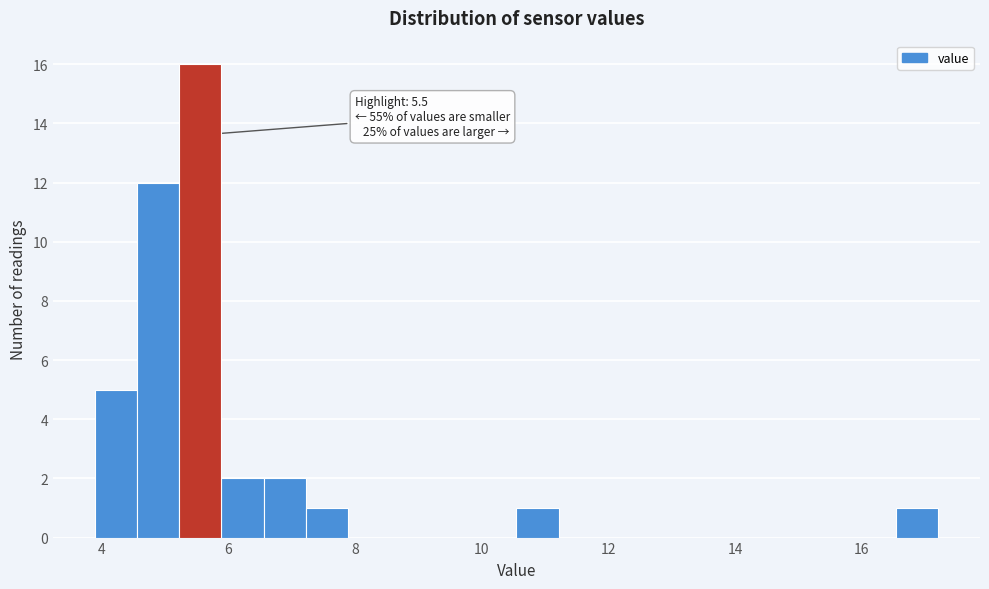

Read against the x-axis, roughly where is the centre of the tallest bar?

5.6